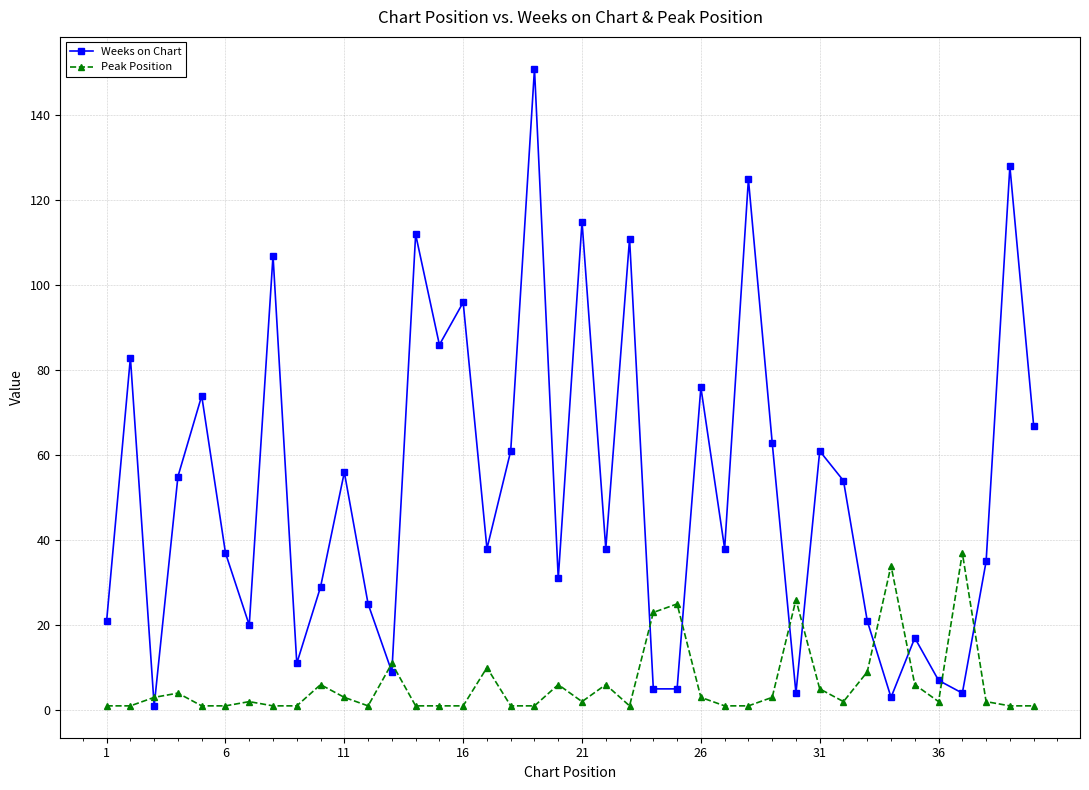

True or false: Weeks on Chart and Peak Position cross at least once.

True